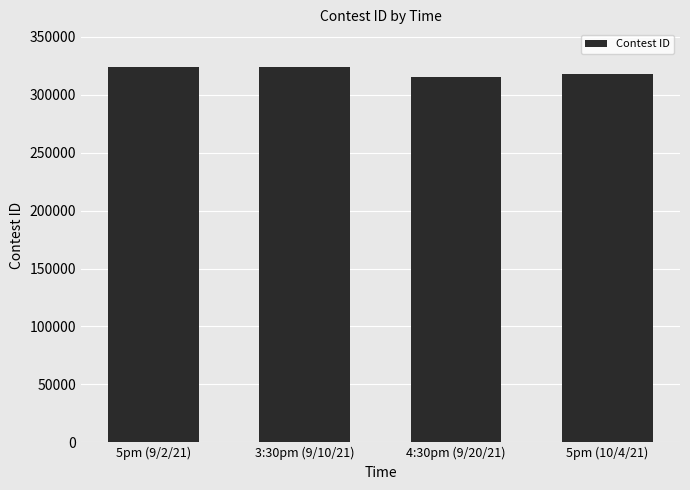

What is the label of the 4th bar from the right?

5pm (9/2/21)